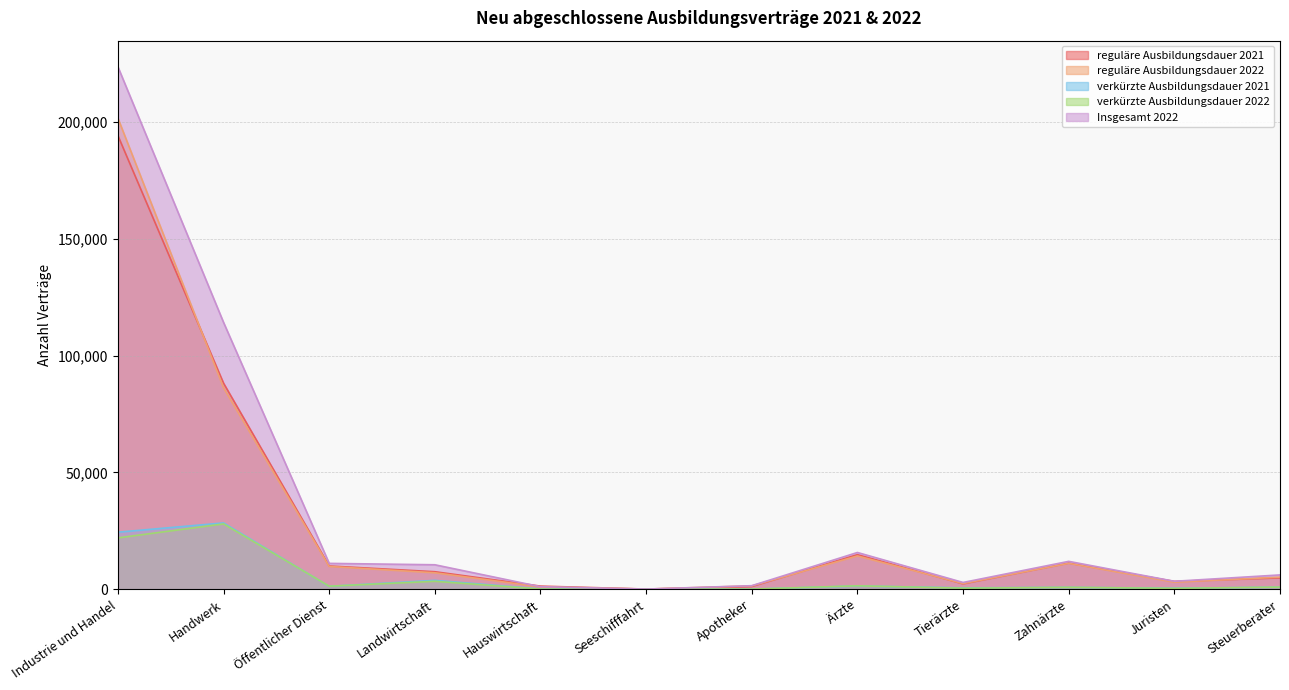

What is the minimum value shown in the chart?

3